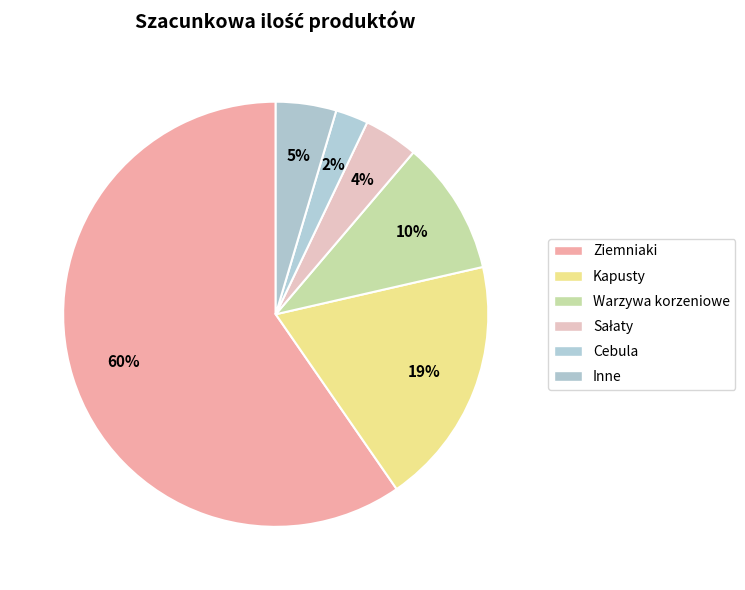

Count the number of slices in the pie.

6